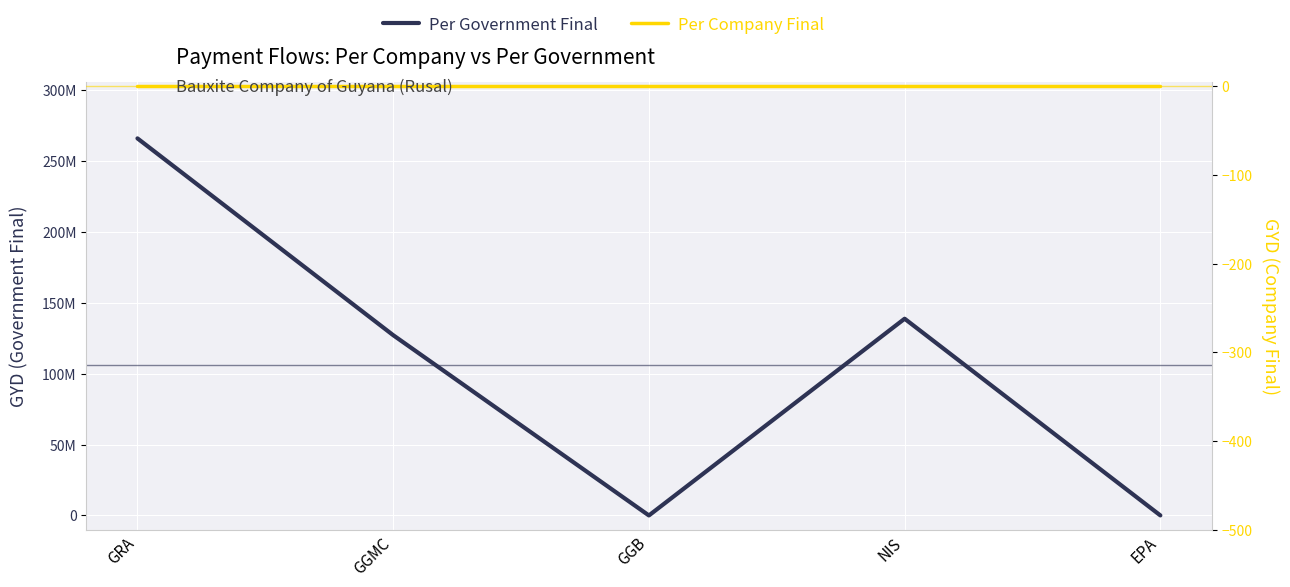

True or false: Per Company Final and Per Government Final cross at least once.

False